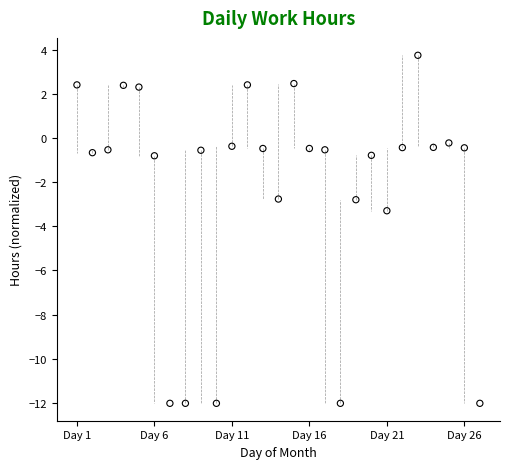

What is the range of Y values (max minus min)?

15.8